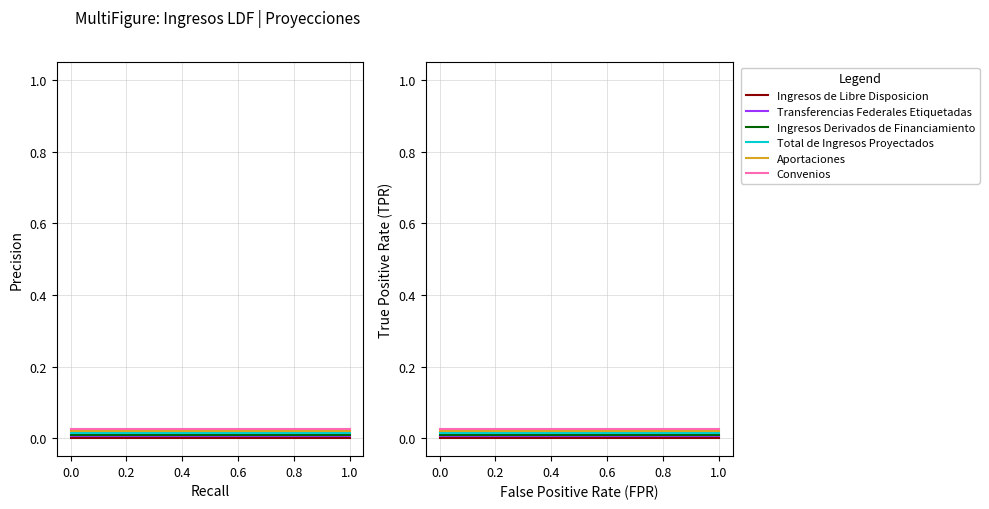

True or false: Transferencias Federales Etiquetadas has a value of 0.0 at 0.0.

True